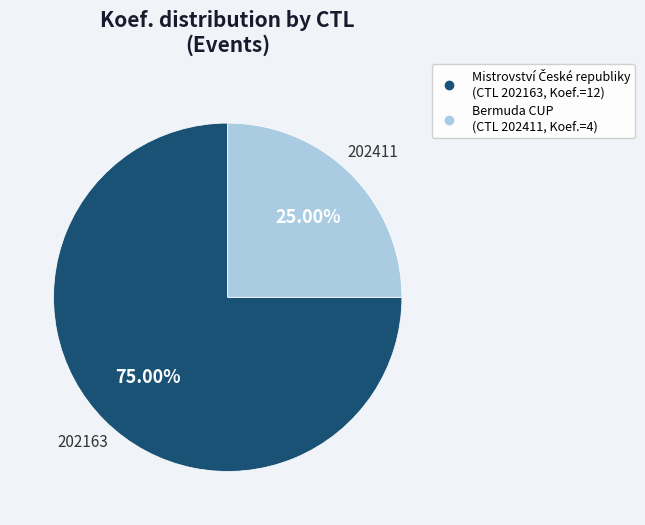

Does any single category account for the majority?

Yes